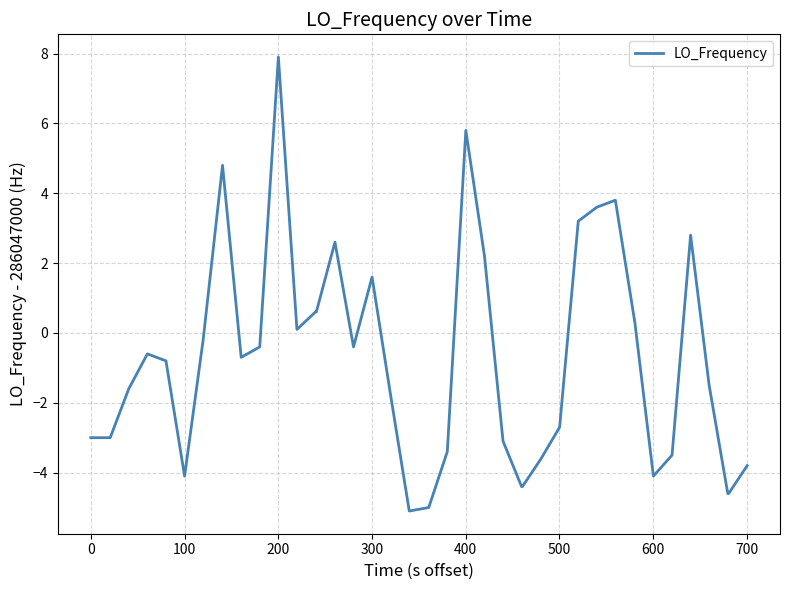

What is the greatest value displayed?

7.9